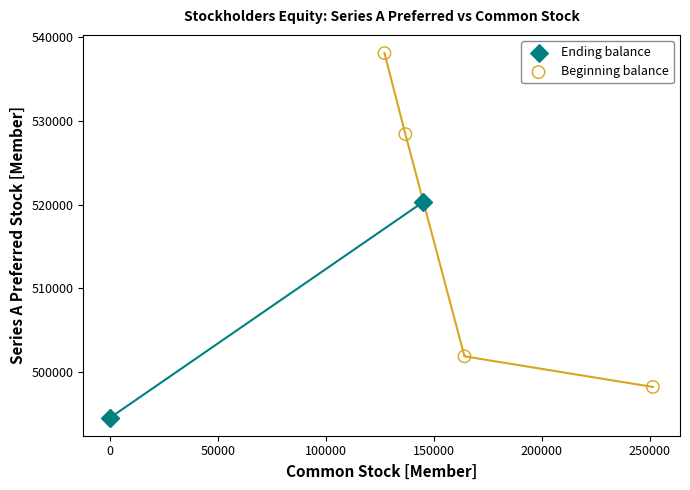

Which series contains the lowest Y value?

Ending balance